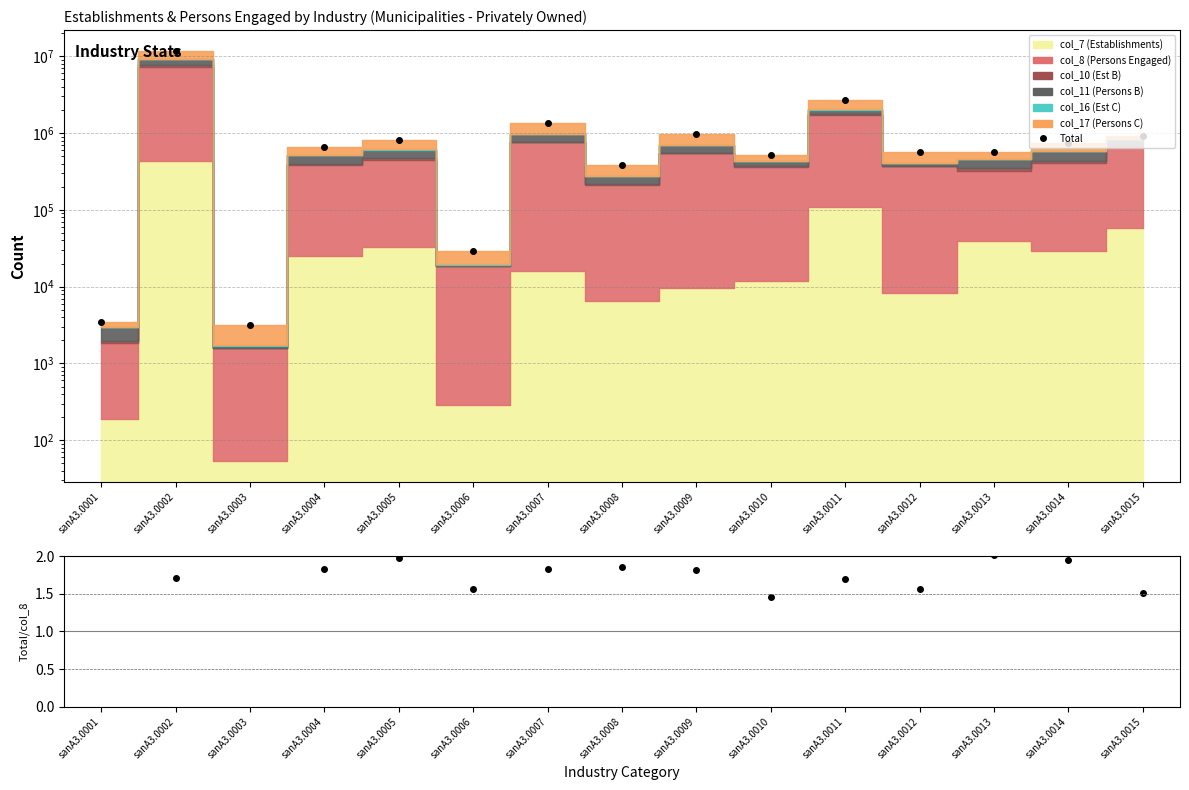

What is the average value of the Total series?

1470971.6